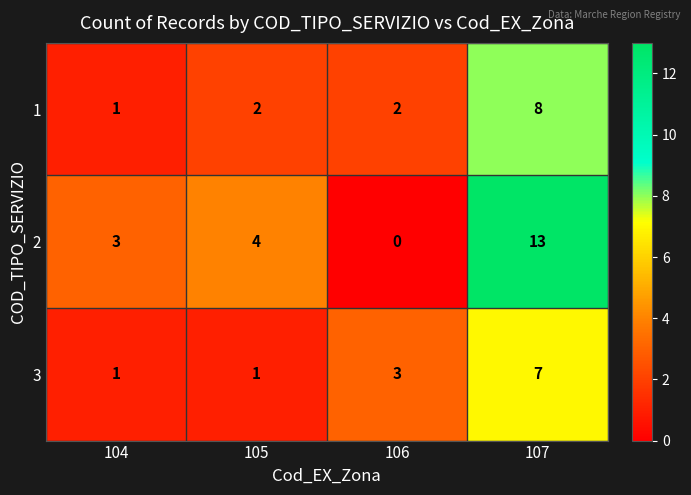

Is the value of 2 at 105 greater than the value of 1 at 107?

No